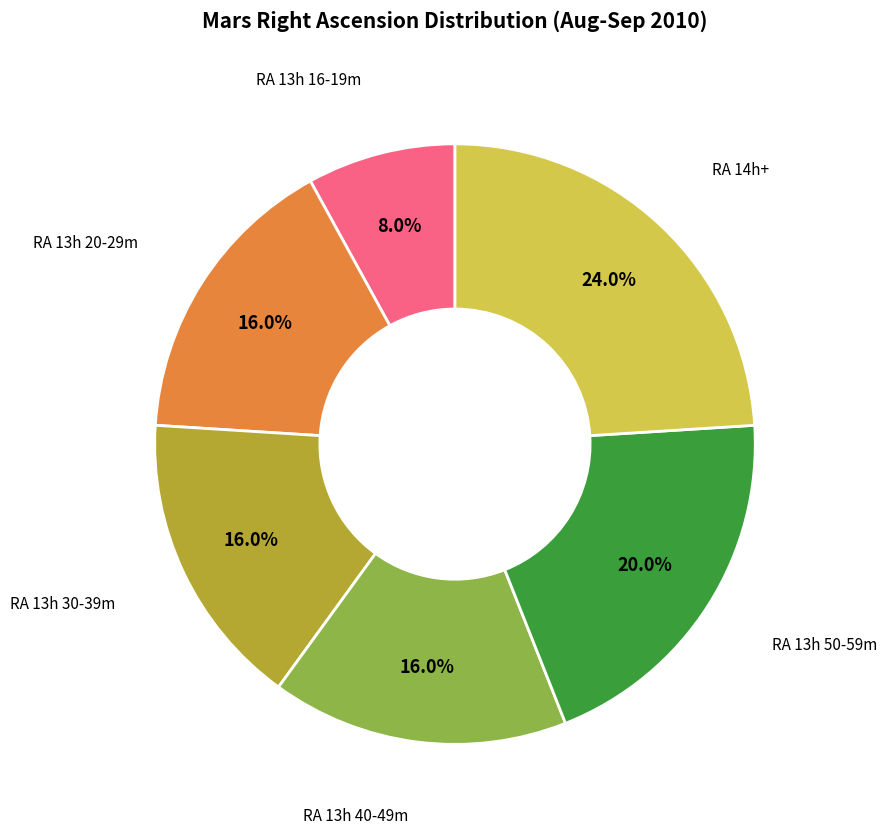

Is there any slice that represents more than half of the pie?

No